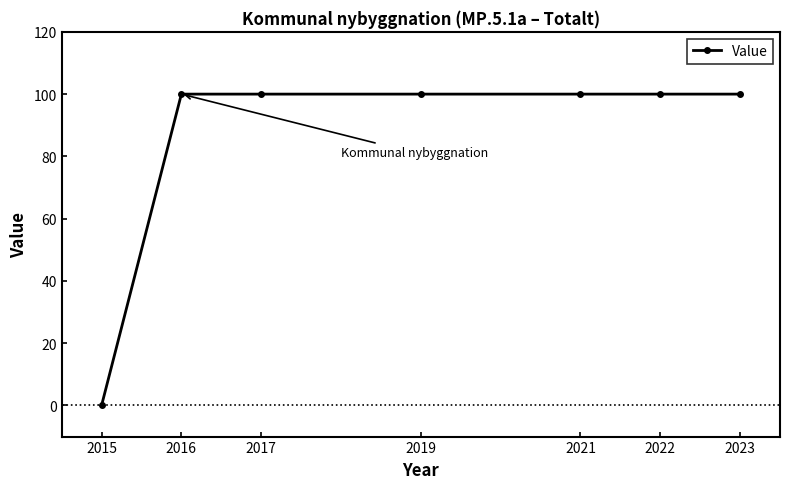

What is the value of the 3rd point from the left?

100